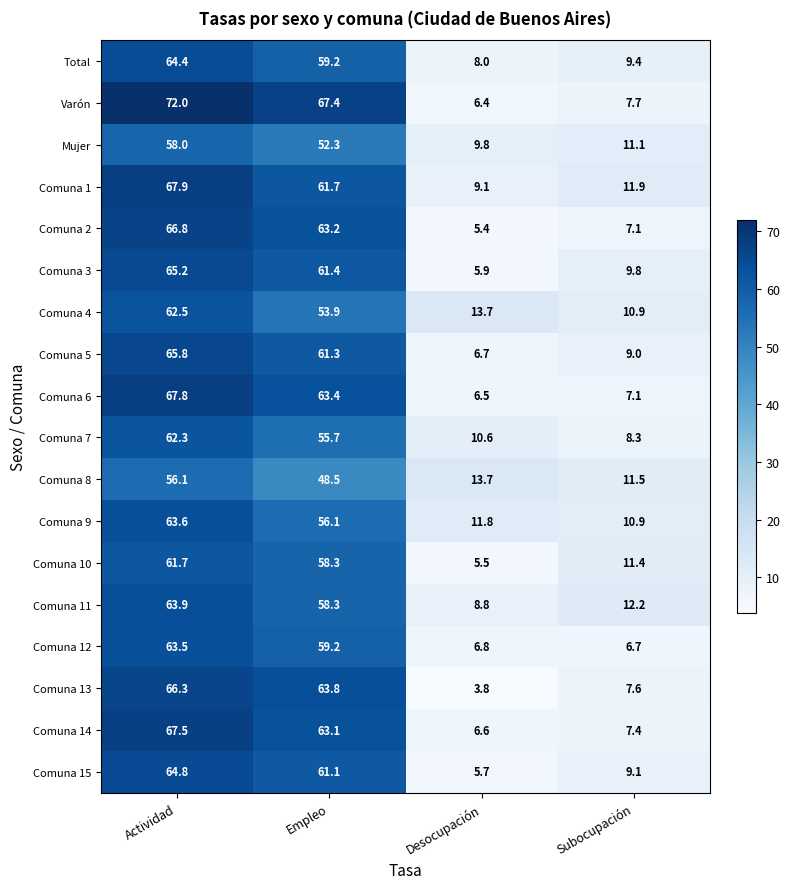

The value of Comuna 7 at Desocupación is 10.6. True or false?

True